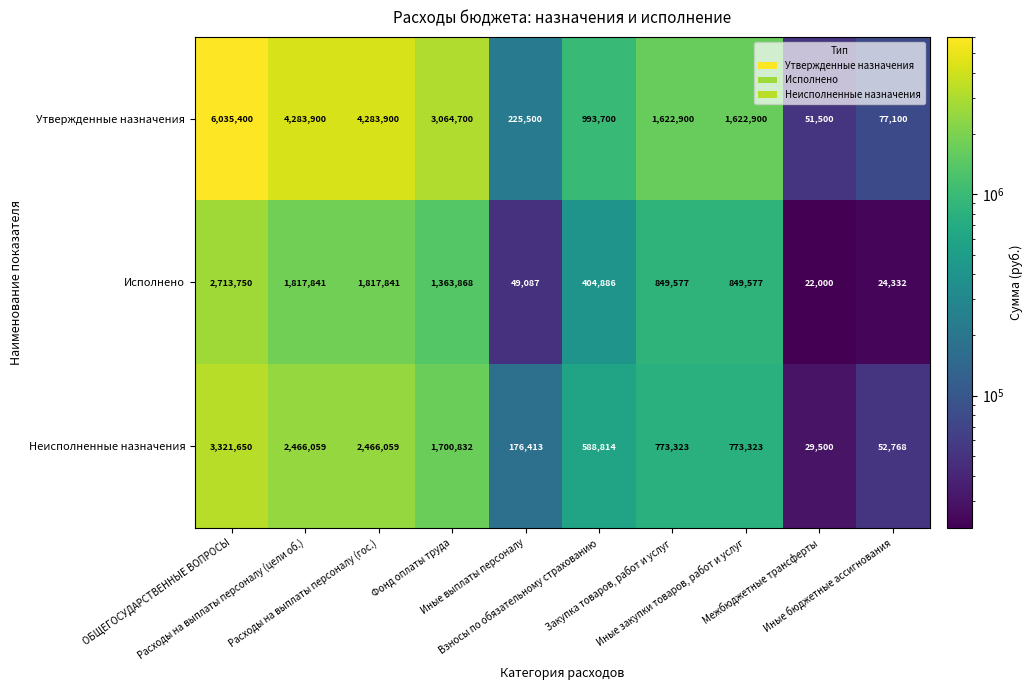

Which series has the largest range (max minus min)?

Утвержденные назначения